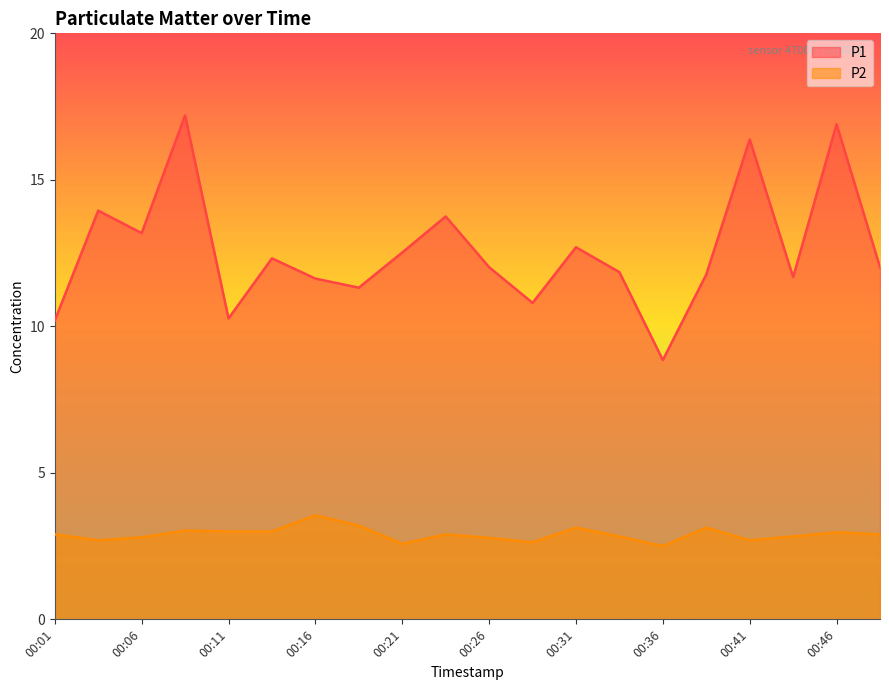

What is the value of the P1 point at the 15th from the left?

8.8